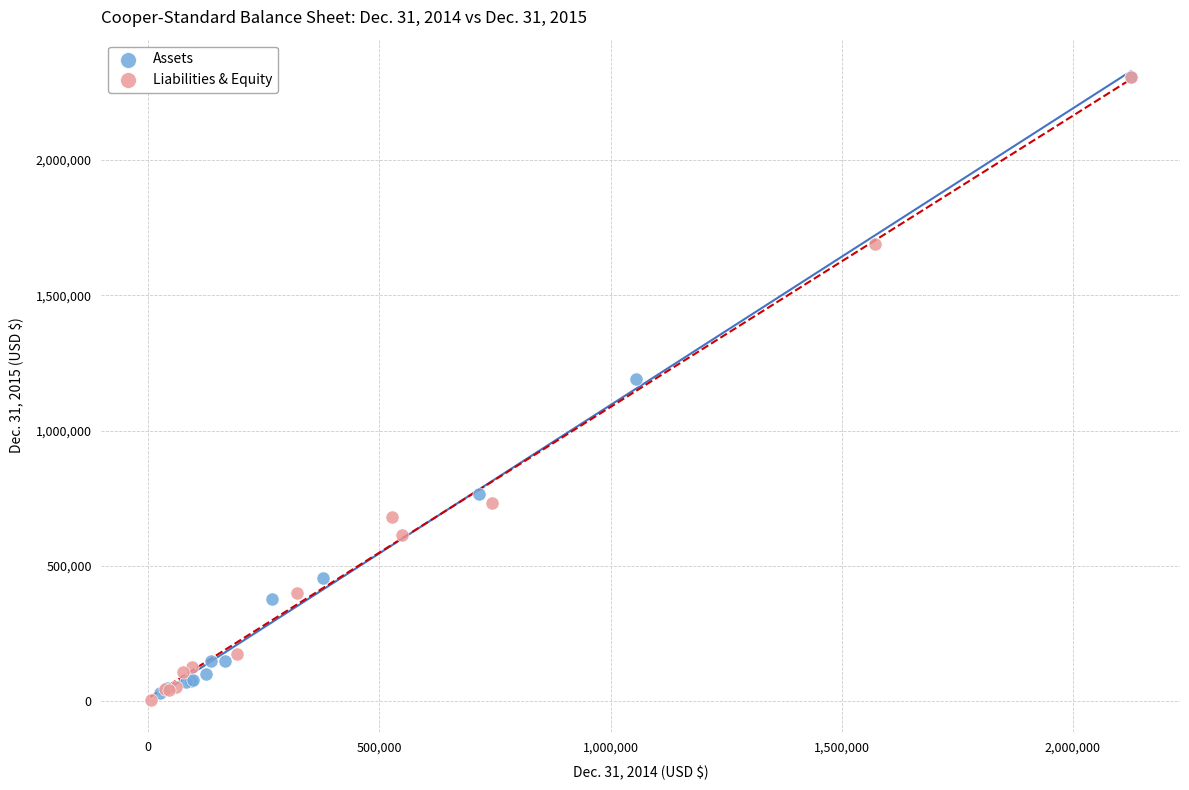

Which series contains the lowest Y value?

Liabilities & Equity